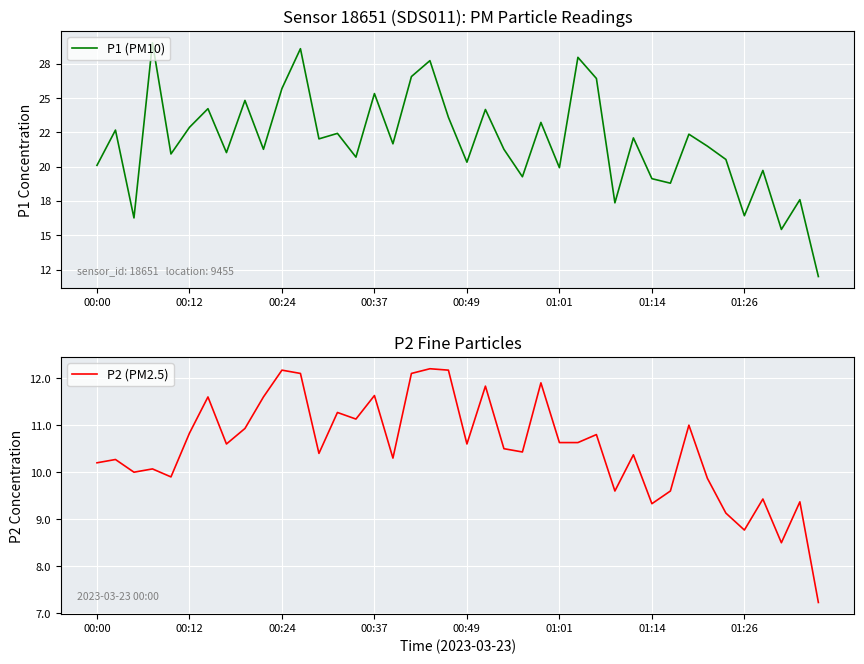

What is the sum of all P1 (PM10) values?

873.2